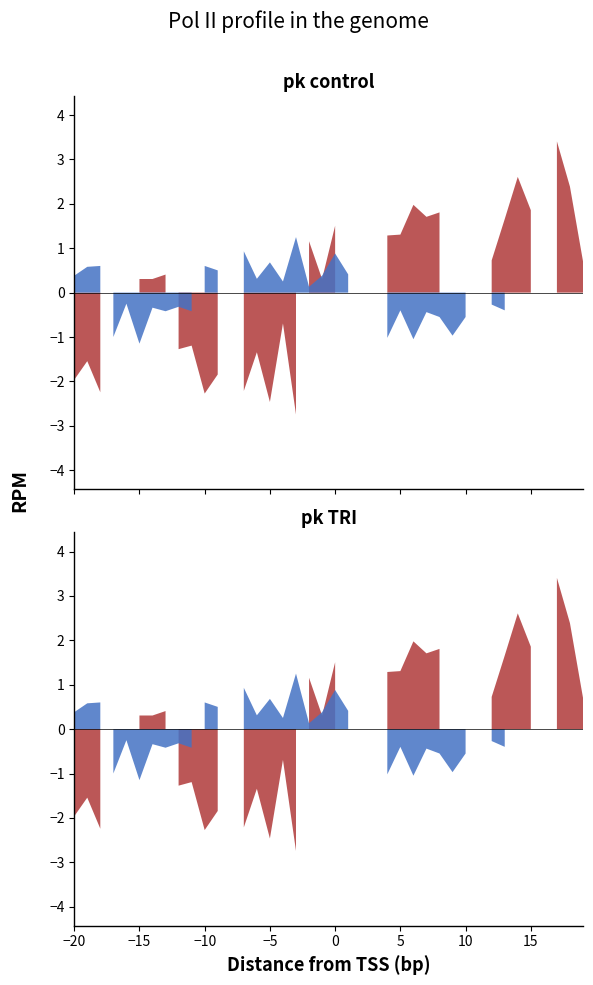

True or false: P2 and P1 cross at least once.

False